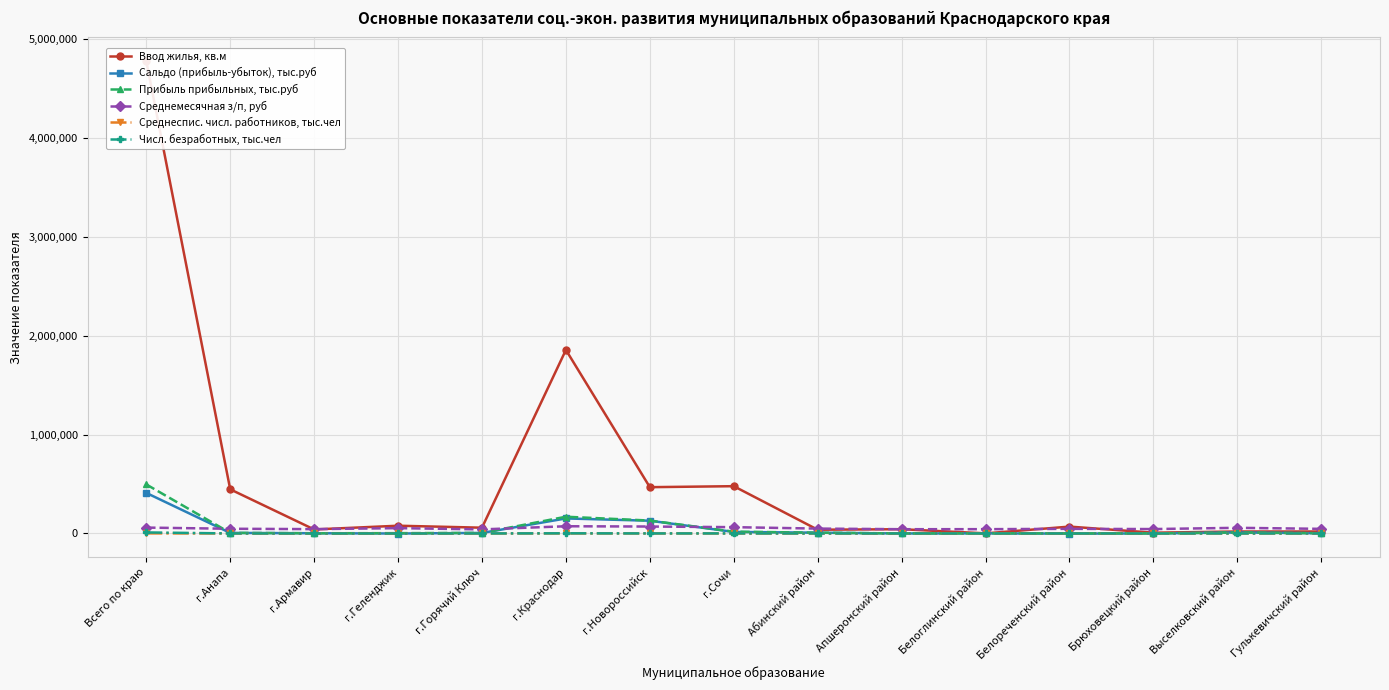

What value does the Ввод жилья, кв.м series have at г.Геленджик?

78363.0